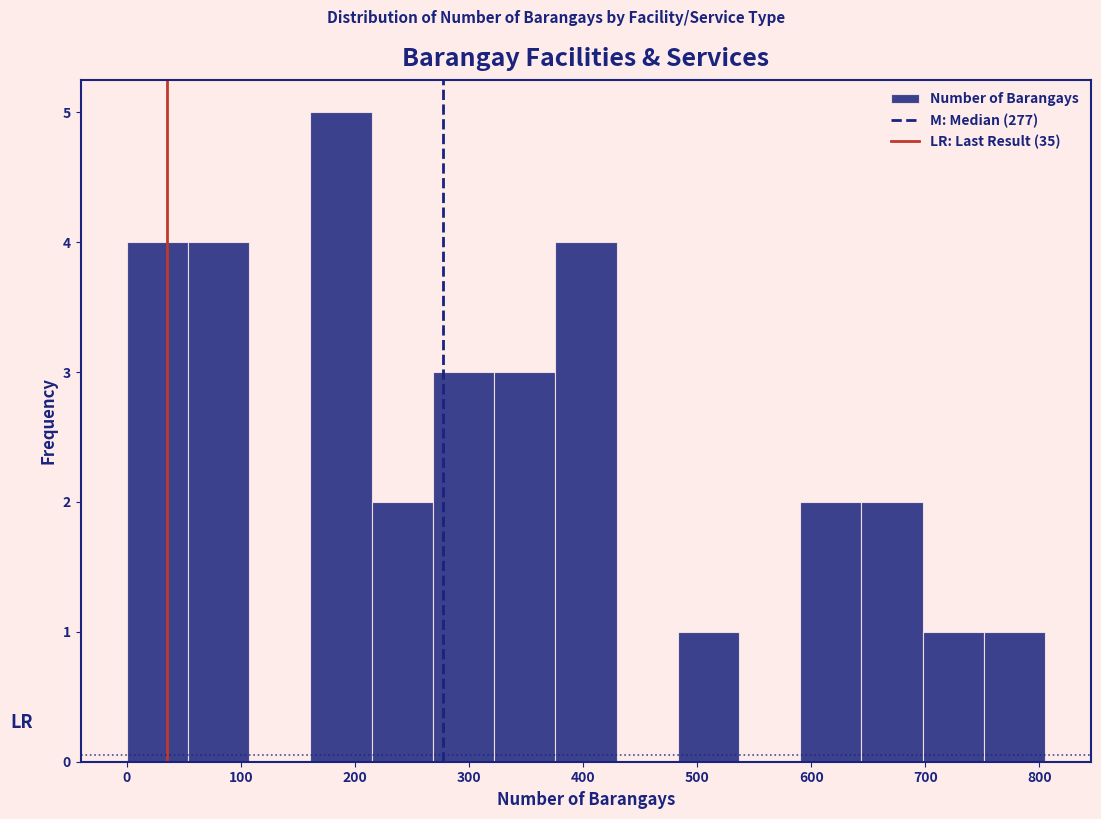

Reading left to right, list every bar in this chart as the range it spans on the x-axis followed by its height. Neither the bar edges nor the heights are printed on the chart, so give them approximately, as read against the axes.

0 to 50: 4
50 to 110: 4
110 to 160: 0
160 to 210: 5
210 to 270: 2
270 to 320: 3
320 to 380: 3
380 to 430: 4
430 to 480: 0
480 to 540: 1
540 to 590: 0
590 to 640: 2
640 to 700: 2
700 to 750: 1
750 to 810: 1